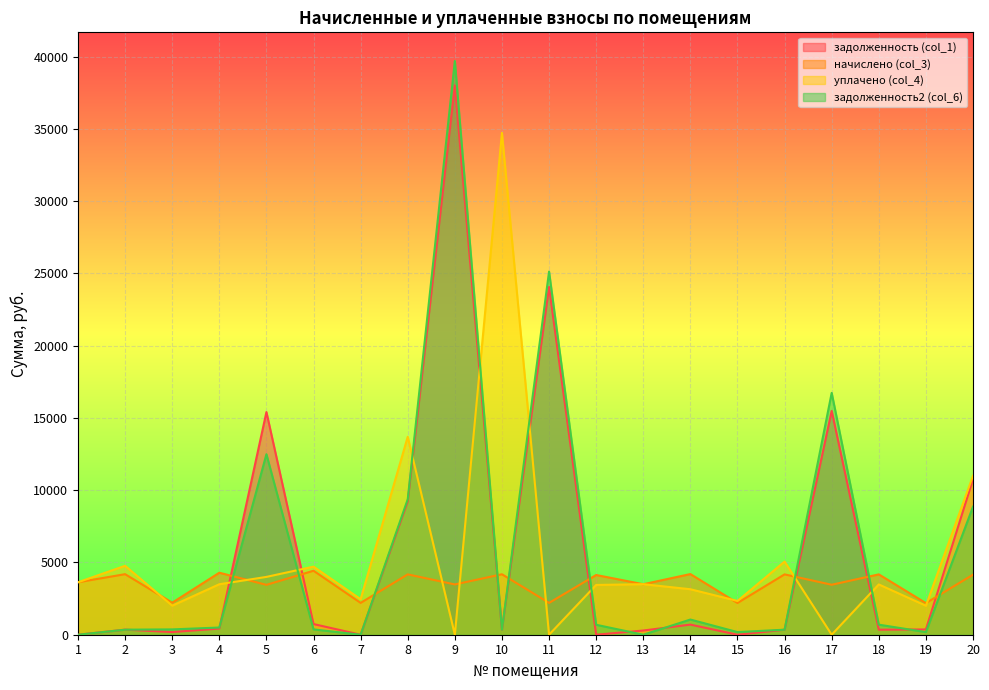

What is the greatest value displayed?

39704.6